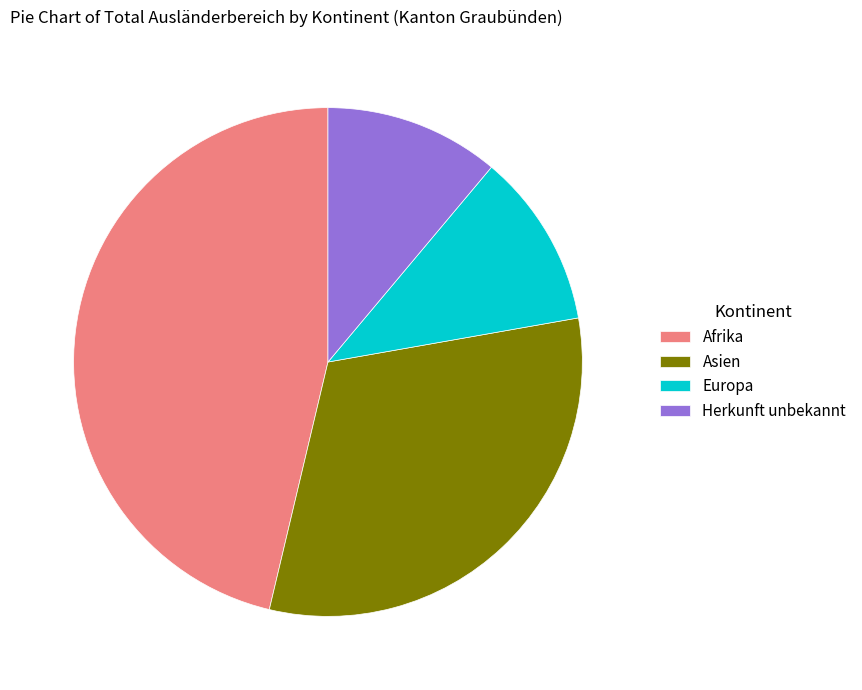

What is the ratio of the value at Herkunft unbekannt to the value at Europa?

1.0